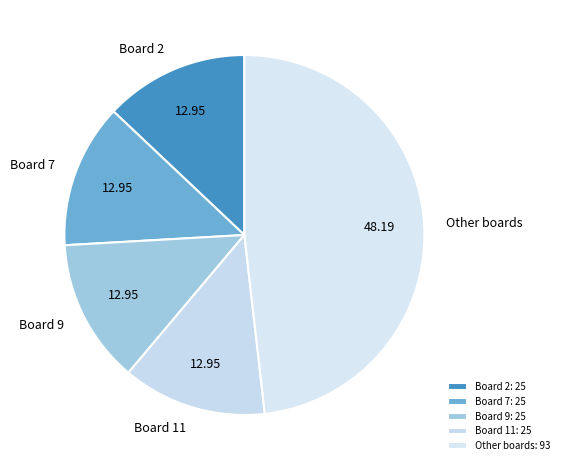

Between Other boards and Board 9, which is larger?

Other boards